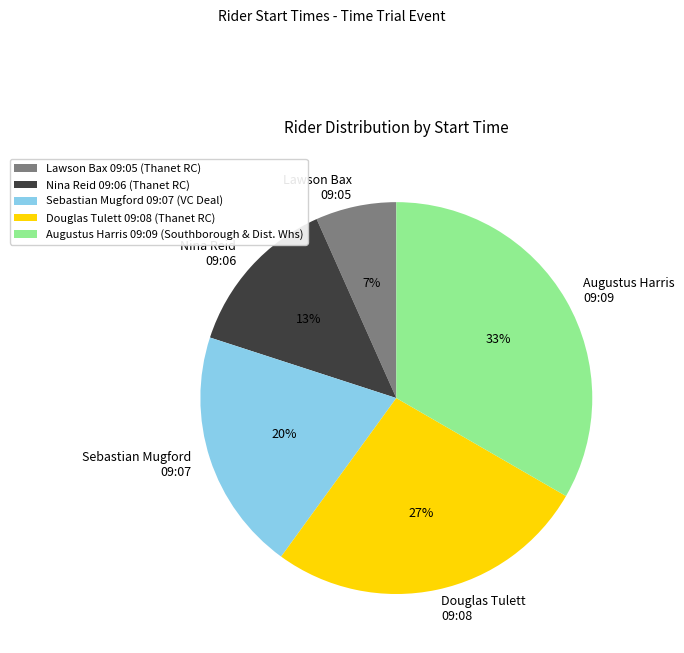

The Lawson Bax 09:05 (Thanet RC) slice represents 7% of the pie. True or false?

True